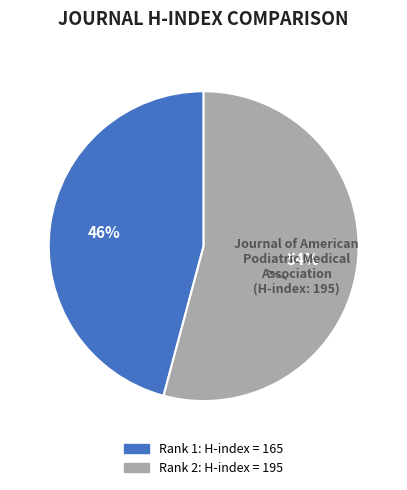

Is there any slice that represents more than half of the pie?

Yes